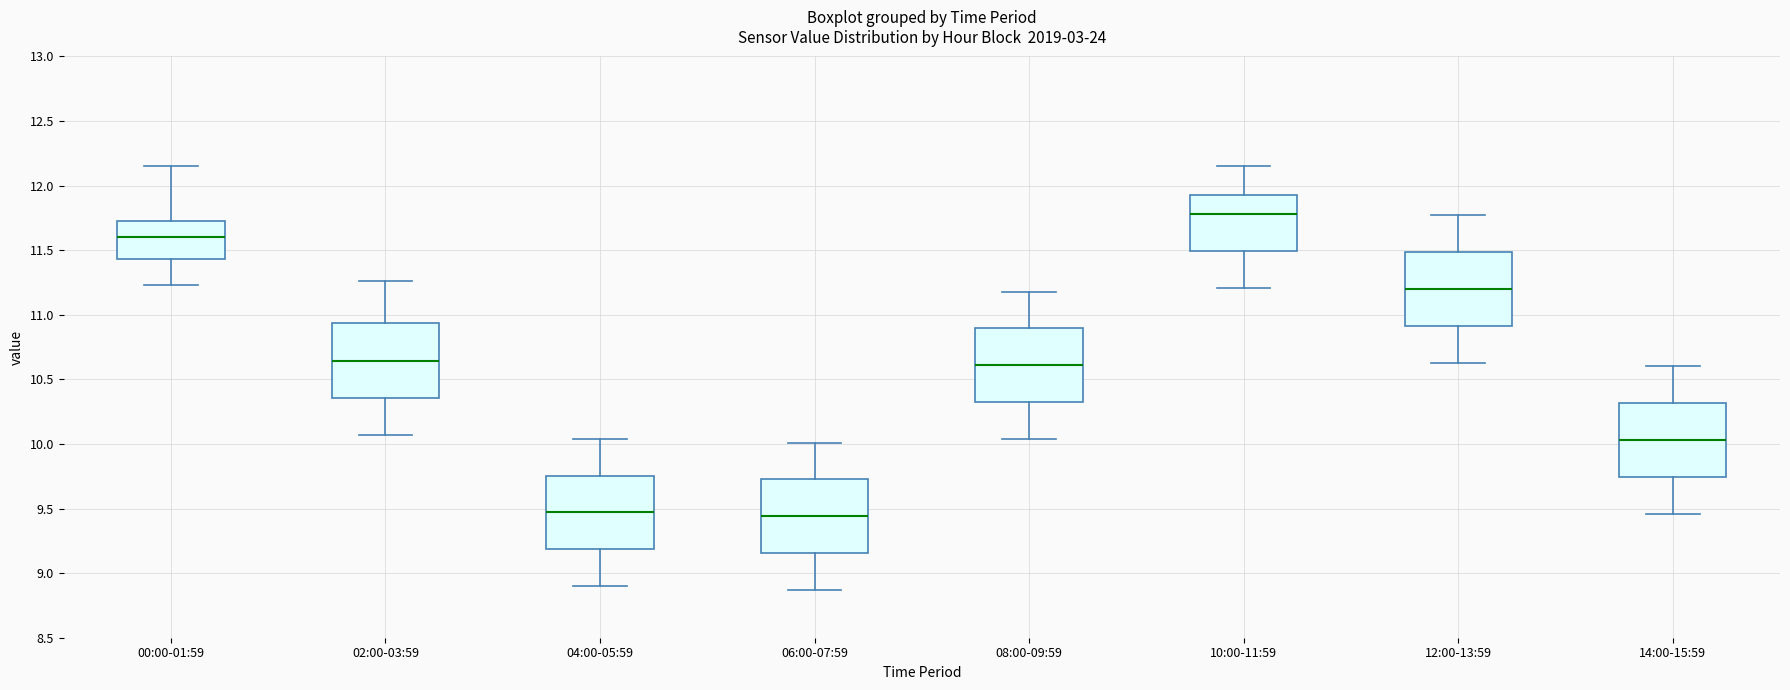

Reading left to right, read every box against the y-axis: the position of its median line, the range the box covers, and the ends of its whiskers. The values are not printed on the chart, so give them approximately, as read against the axis.

00:00-01:59: median 11.60, box 11.45 to 11.75, whiskers 11.25 to 12.15
02:00-03:59: median 10.65, box 10.35 to 10.95, whiskers 10.05 to 11.25
04:00-05:59: median 9.45, box 9.20 to 9.75, whiskers 8.90 to 10.05
06:00-07:59: median 9.45, box 9.15 to 9.75, whiskers 8.85 to 10.00
08:00-09:59: median 10.60, box 10.35 to 10.90, whiskers 10.05 to 11.20
10:00-11:59: median 11.80, box 11.50 to 11.95, whiskers 11.20 to 12.15
12:00-13:59: median 11.20, box 10.90 to 11.50, whiskers 10.65 to 11.75
14:00-15:59: median 10.05, box 9.75 to 10.30, whiskers 9.45 to 10.60